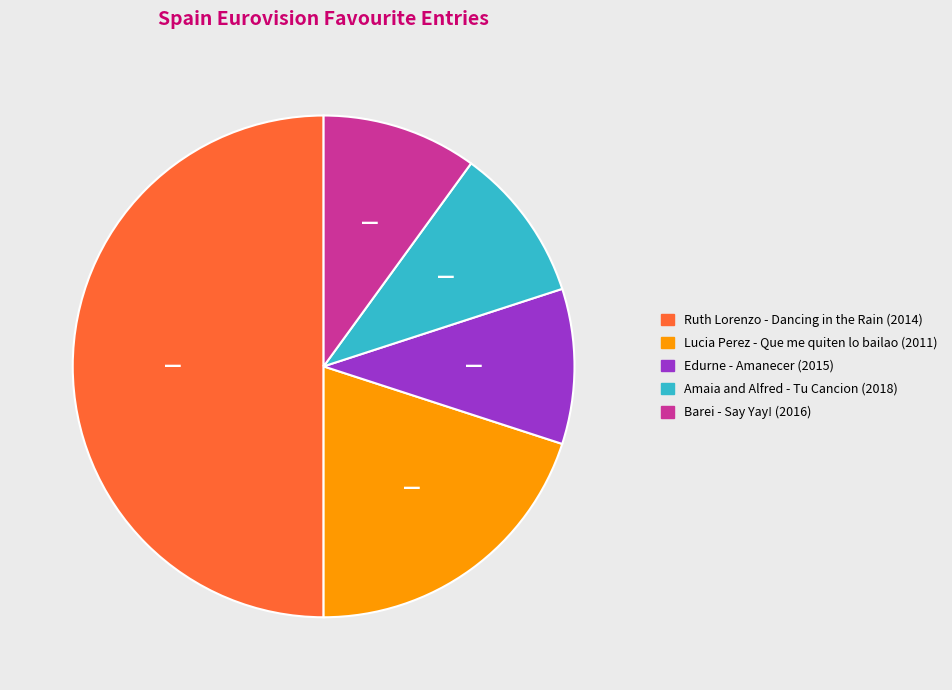

Which has a higher value, Edurne - Amanecer (2015) or Ruth Lorenzo - Dancing in the Rain (2014)?

Ruth Lorenzo - Dancing in the Rain (2014)